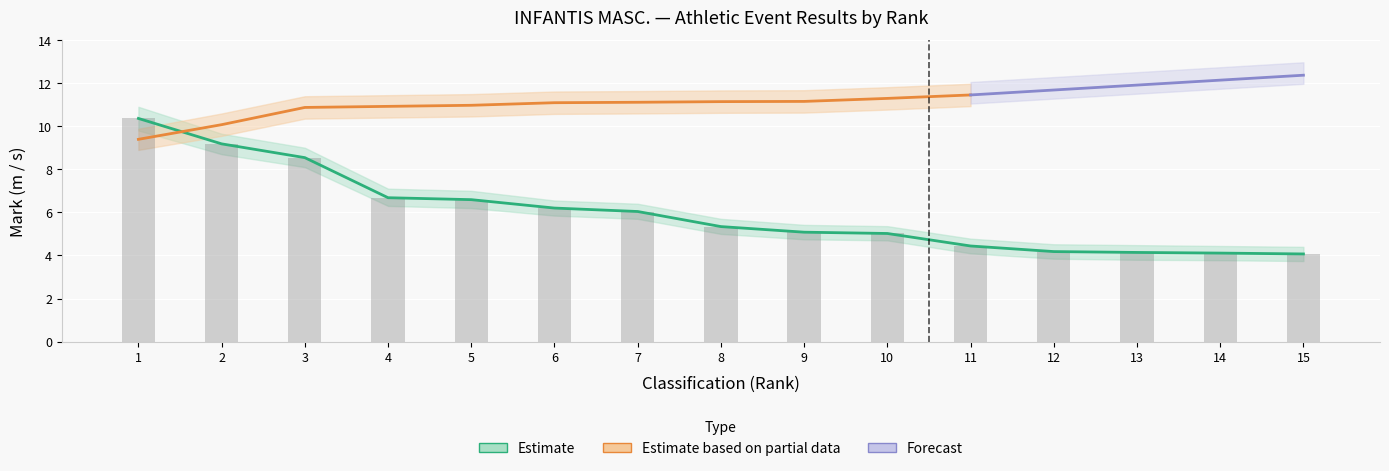

Rank the categories by Lançamento do Peso (Estimate) value from lowest to highest.

15, 14, 13, 12, 11, 10, 9, 8, 7, 6, 5, 4, 3, 2, 1